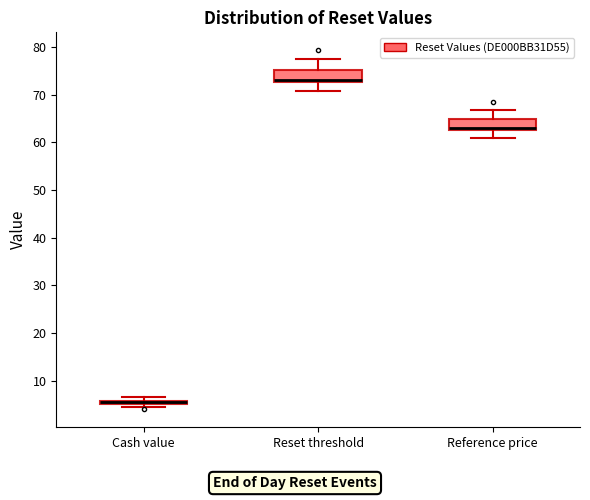

Where is the upper edge of the box for Cash value on the y-axis? The values are not printed on the chart, so give them approximately, as read against the axis.

6